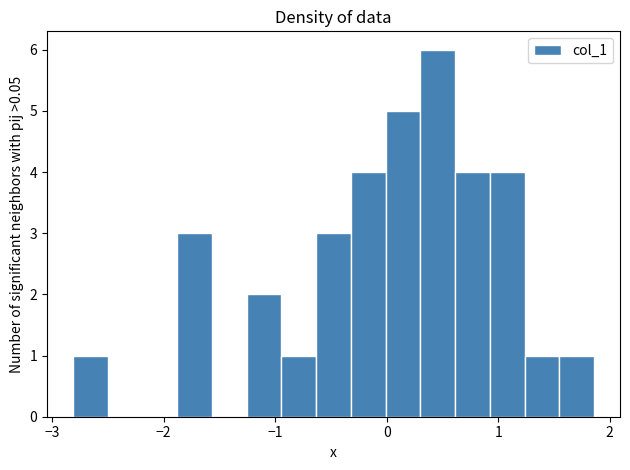

Read against the x-axis, roughly where is the centre of the tallest bar?

0.5